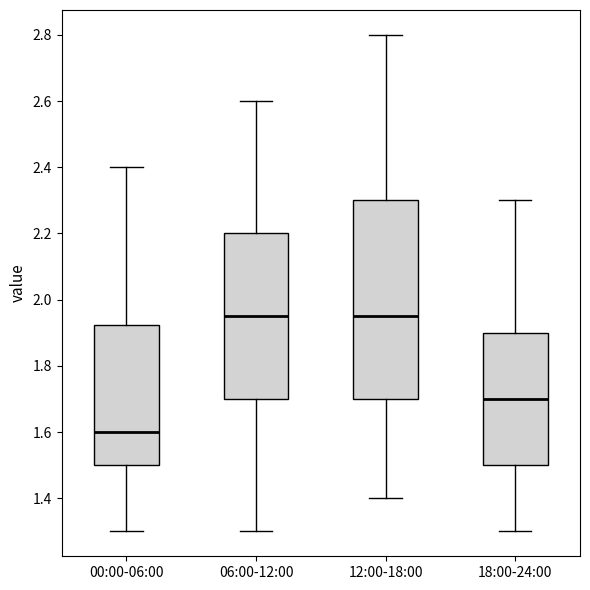

Comparing the boxes themselves (not the whiskers), which one is the tallest?

12:00-18:00